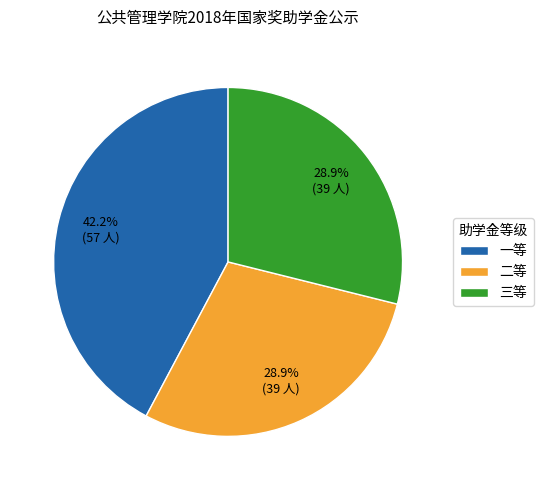

Do 三等 and 一等 together represent more than half of the pie?

Yes